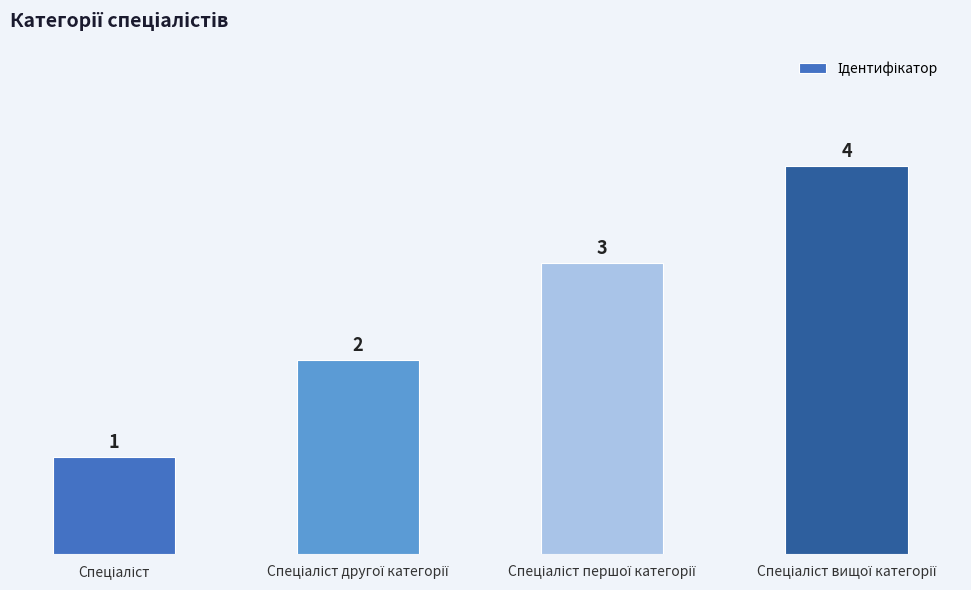

How many values are between 2 and 4?

3